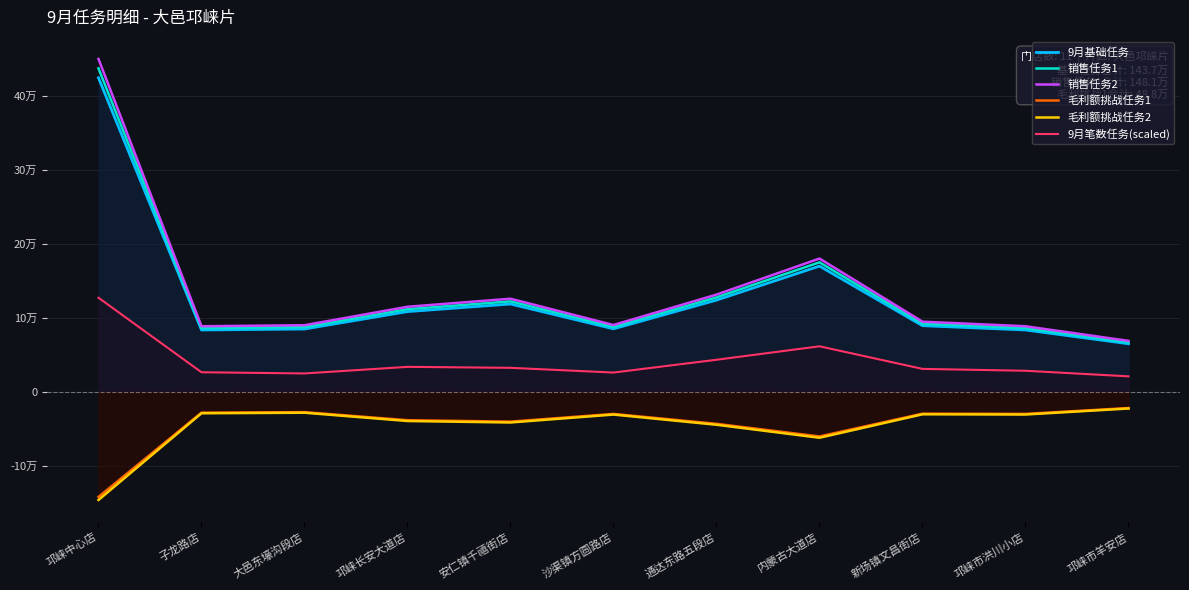

Reading right to left, extract all data points from this chart.

9月基础任务: 邛崃市羊安店=65100.0	邛崃市洪川小店=83700.0	新场镇文昌街店=89500.0	内蒙古大道店=169880.0	通达东路五段店=124000.0	沙渠镇方圆路店=85250.0	安仁镇千禧街店=118750.0	邛崃长安大道店=108500.0	大邑东壕沟段店=85000.0	子龙路店=83700.0	邛崃中心店=424000.0
销售任务1: 邛崃市羊安店=67053.0	邛崃市洪川小店=86211.0	新场镇文昌街店=92185.0	内蒙古大道店=174976.0	通达东路五段店=127720.0	沙渠镇方圆路店=87808.0	安仁镇千禧街店=122313.0	邛崃长安大道店=111755.0	大邑东壕沟段店=87550.0	子龙路店=86211.0	邛崃中心店=436720.0
销售任务2: 邛崃市羊安店=69006.0	邛崃市洪川小店=88722.0	新场镇文昌街店=94870.0	内蒙古大道店=180073.0	通达东路五段店=131440.0	沙渠镇方圆路店=90365.0	安仁镇千禧街店=125875.0	邛崃长安大道店=115010.0	大邑东壕沟段店=90100.0	子龙路店=88722.0	邛崃中心店=449440.0
毛利额挑战任务1: 邛崃市羊安店=-21632.0	邛崃市洪川小店=-29528.0	新场镇文昌街店=-29243.0	内蒙古大道店=-59982.0	通达东路五段店=-42944.0	沙渠镇方圆路店=-29576.0	安仁镇千禧街店=-39976.0	邛崃长安大道店=-38047.0	大邑东壕沟段店=-27173.0	子龙路店=-27889.0	邛崃中心店=-141578.0
毛利额挑战任务2: 邛崃市羊安店=-22262.0	邛崃市洪川小店=-30388.0	新场镇文昌街店=-30095.0	内蒙古大道店=-61730.0	通达东路五段店=-44195.0	沙渠镇方圆路店=-30437.0	安仁镇千禧街店=-41140.0	邛崃长安大道店=-39155.0	大邑东壕沟段店=-27964.0	子龙路店=-28701.0	邛崃中心店=-145701.0
9月笔数任务(scaled): 邛崃市羊安店=21123.9	邛崃市洪川小店=28672.8	新场镇文昌街店=31196.3	内蒙古大道店=61674.7	通达东路五段店=43509.5	沙渠镇方圆路店=26258.0	安仁镇千禧街店=32632.1	邛崃长安大道店=33937.4	大邑东壕沟段店=25039.7	子龙路店=26649.6	邛崃中心店=127200.0